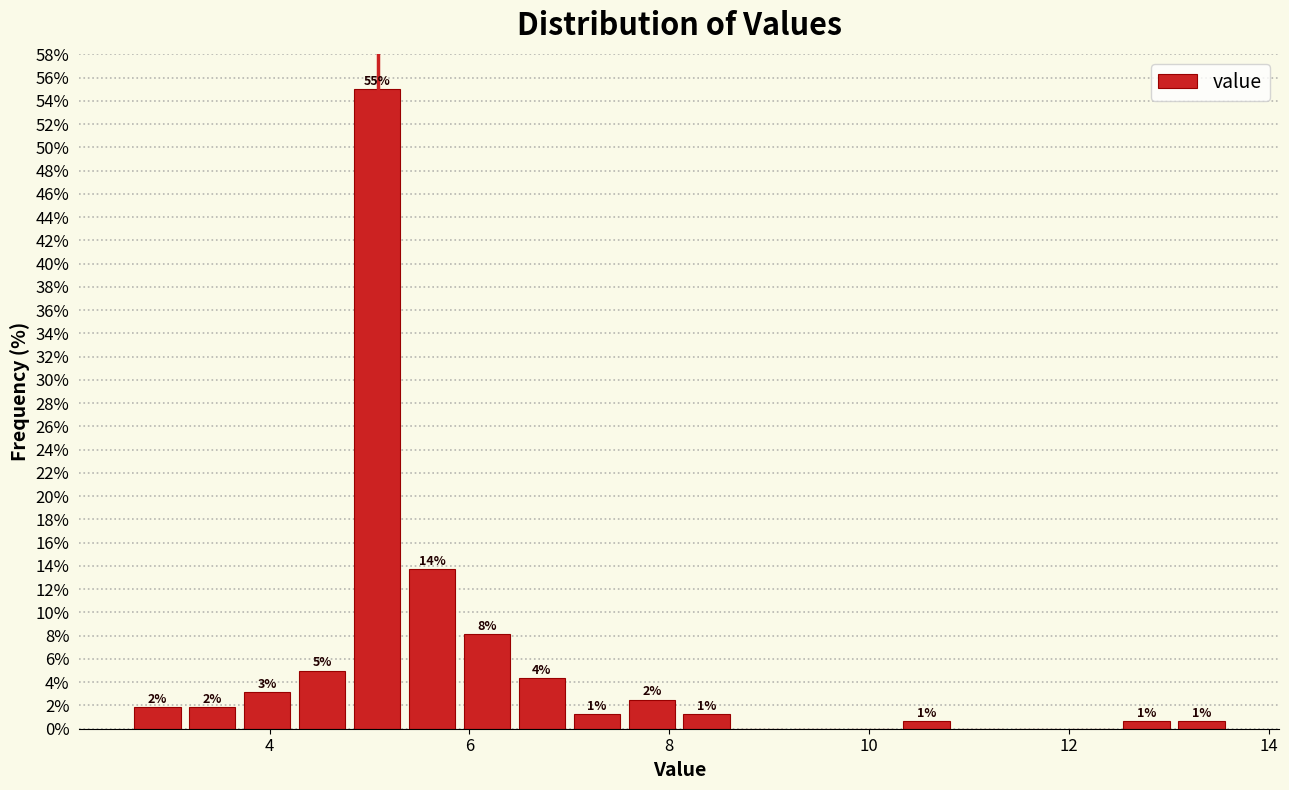

Read against the x-axis, roughly where is the centre of the tallest bar?

5.0